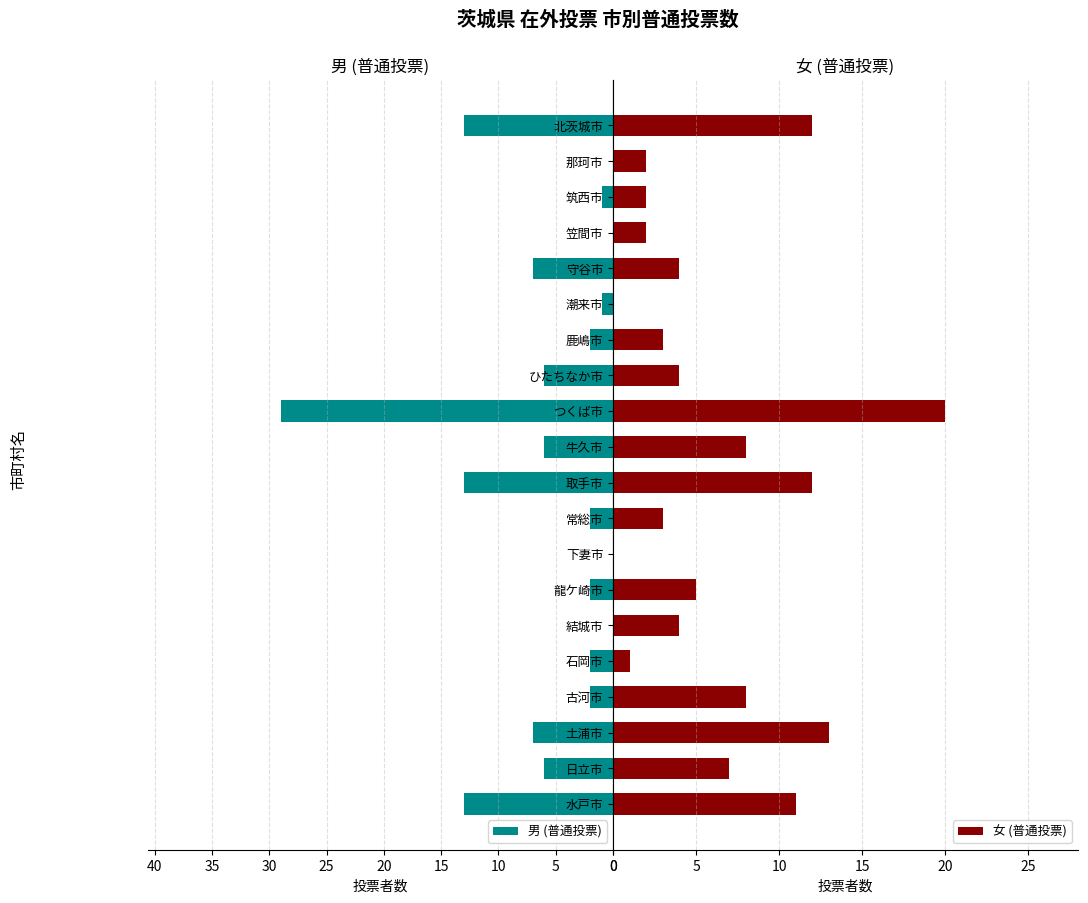

What is the sum of all 男 (普通投票) values?

112